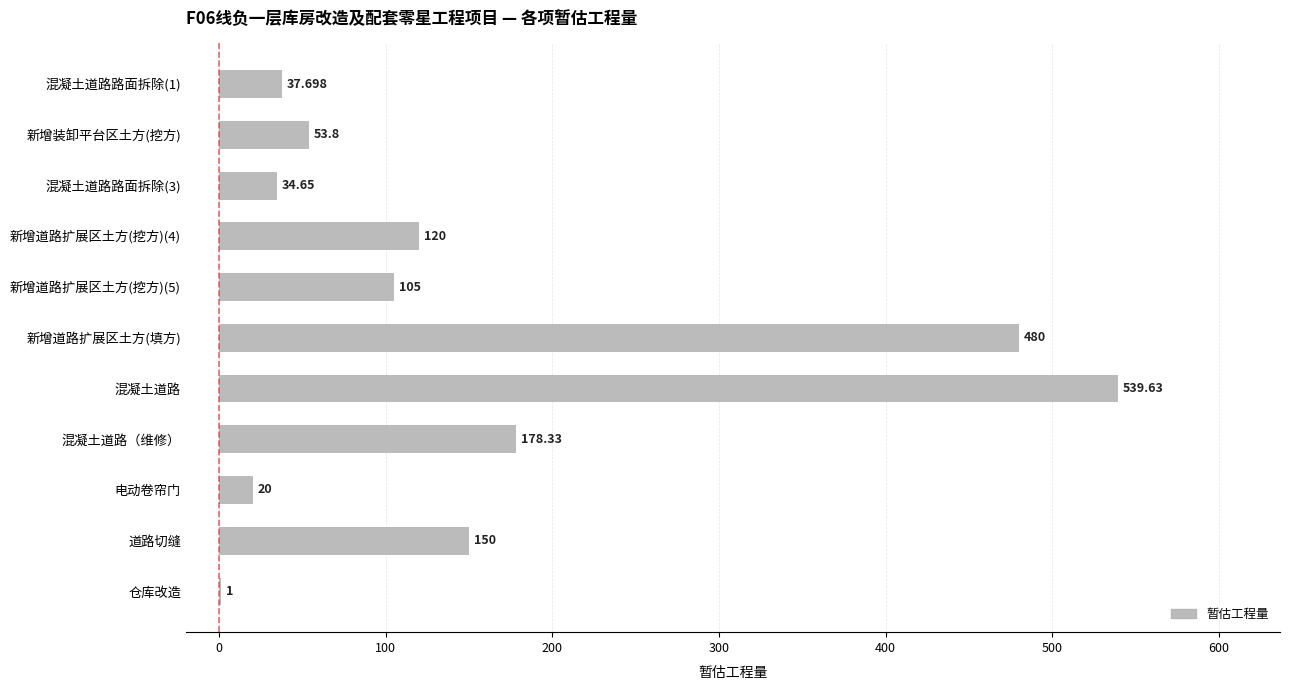

At which label is the value closest to 270?

混凝土道路（维修）